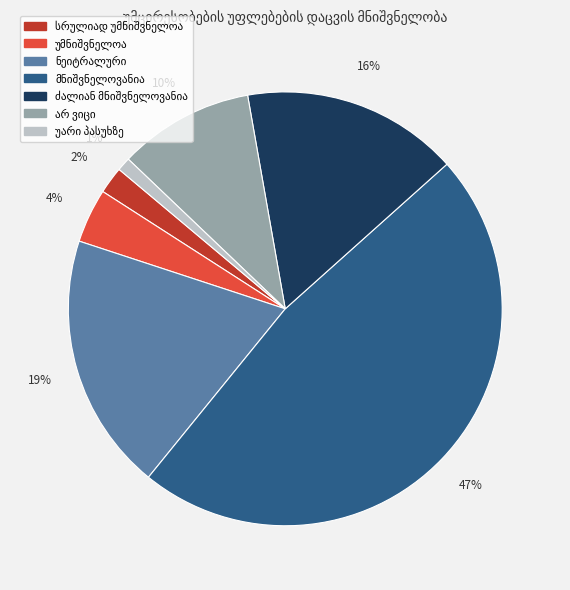

To the nearest percent, what is the average slice percentage?

14%